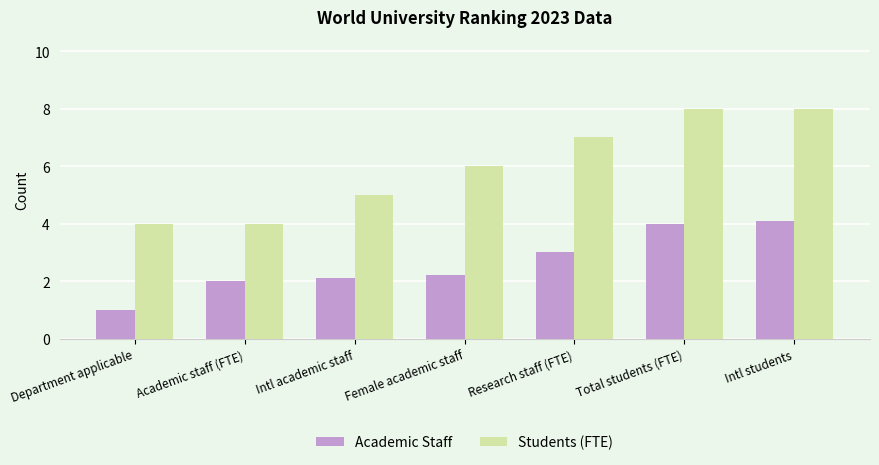

What is the difference between the maximum and minimum values in the Students (FTE) series?

4.0